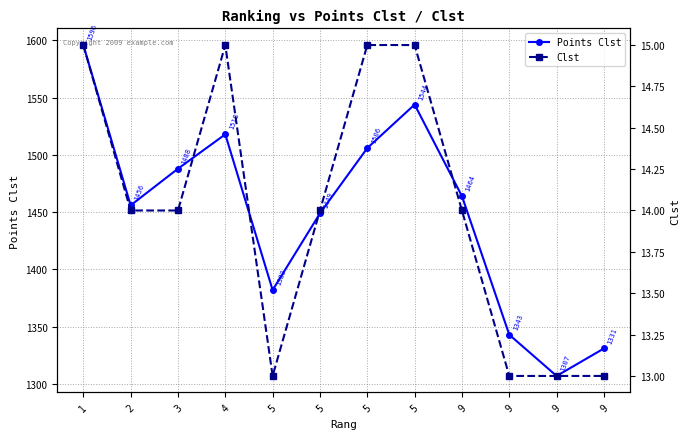

Between 1 and 2, which series saw the biggest shift?

Points Clst